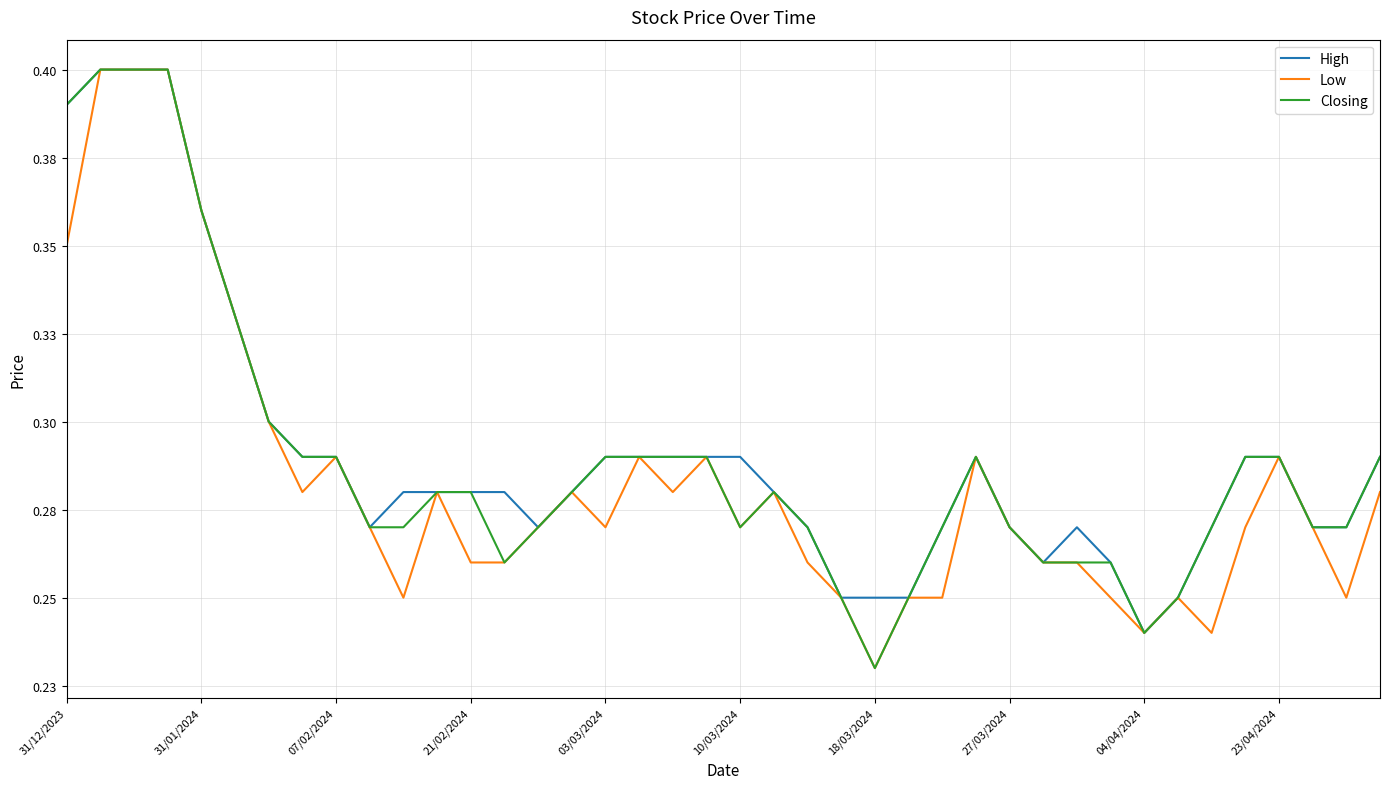

Does the chart display data point markers on the line(s)?

No